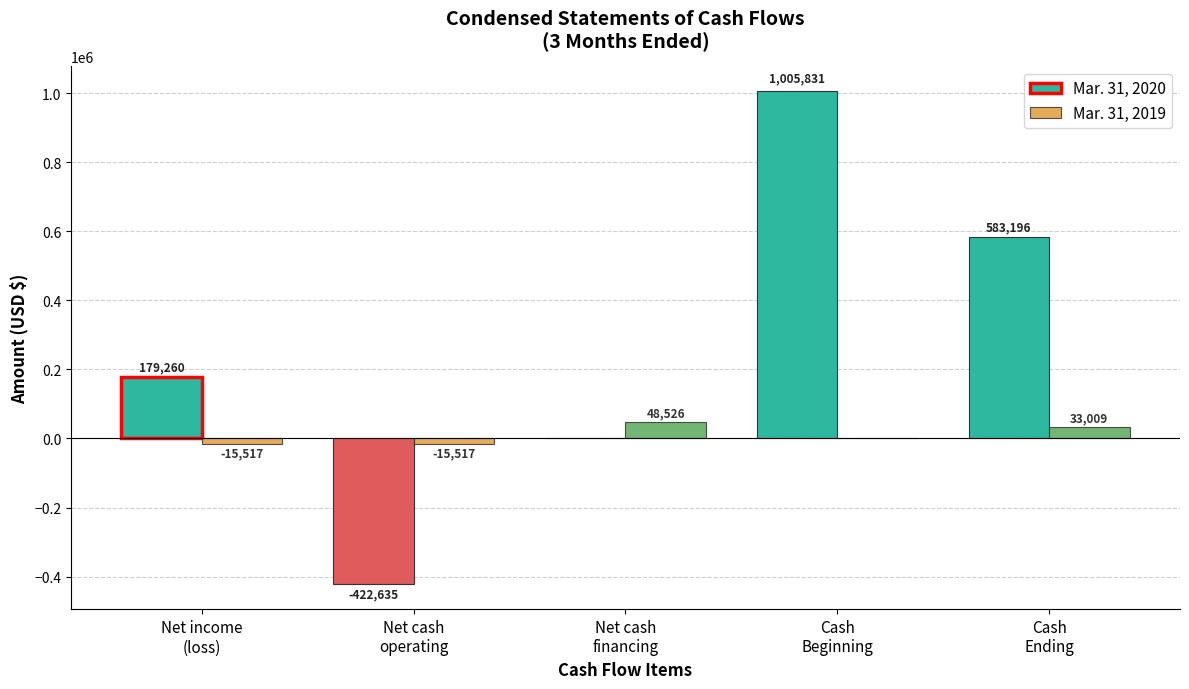

Count the number of data series in this chart.

2